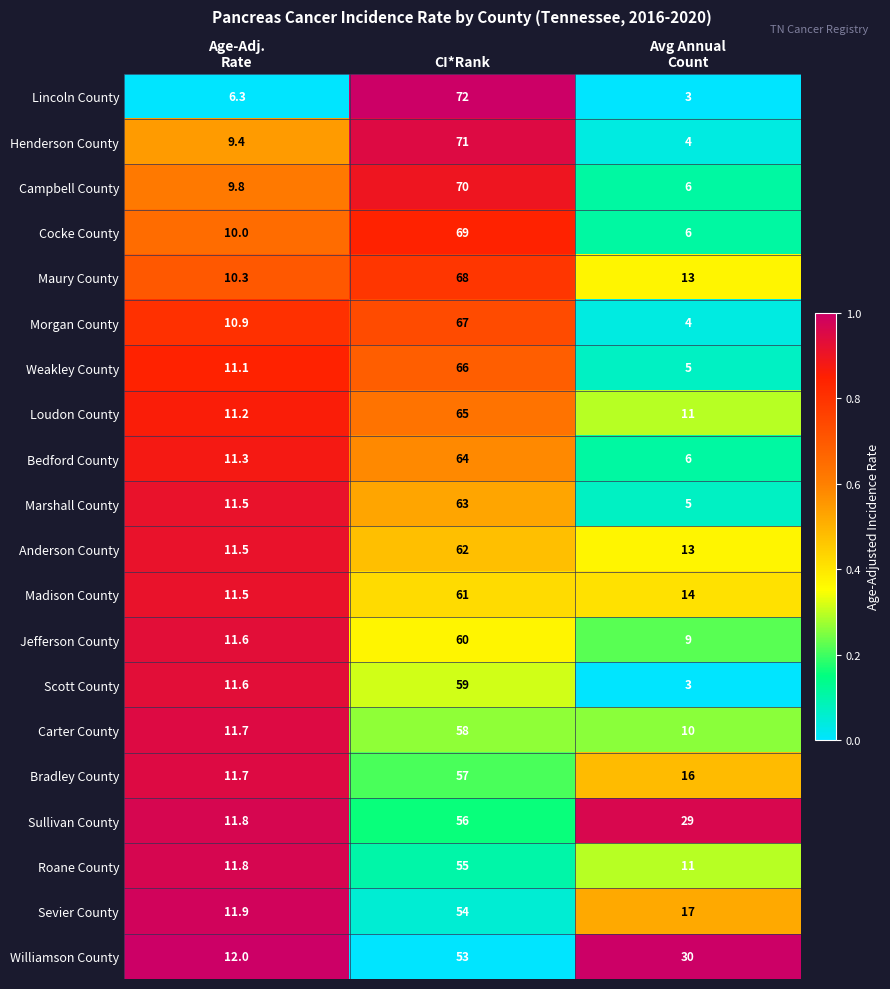

At how many categories does at least one series exceed 4?

3